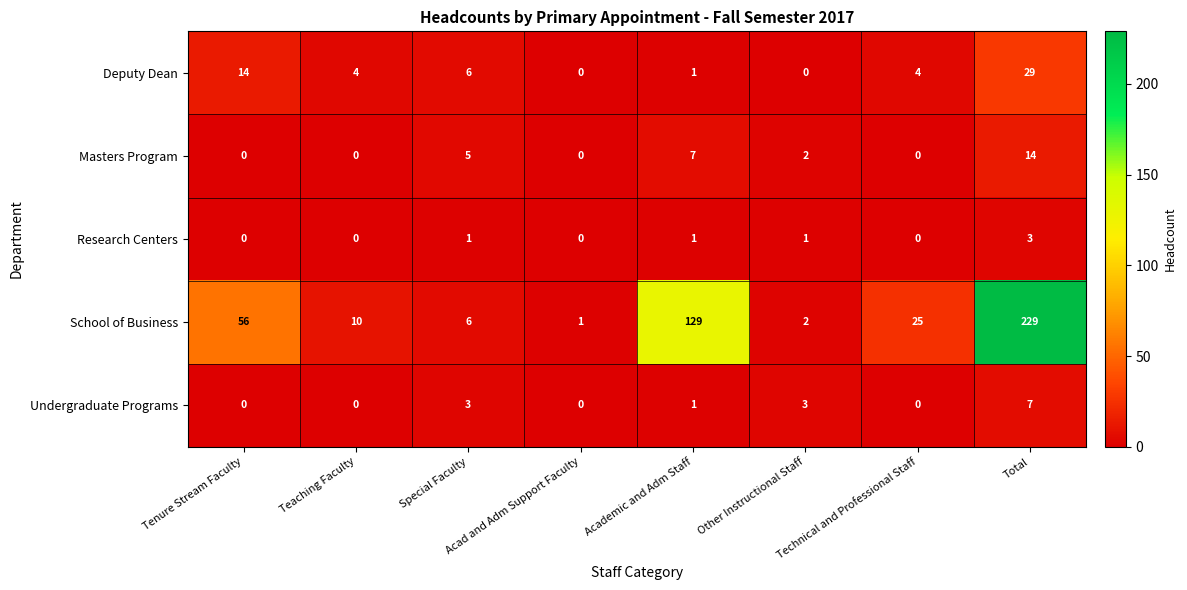

How many data points does each series have?

8